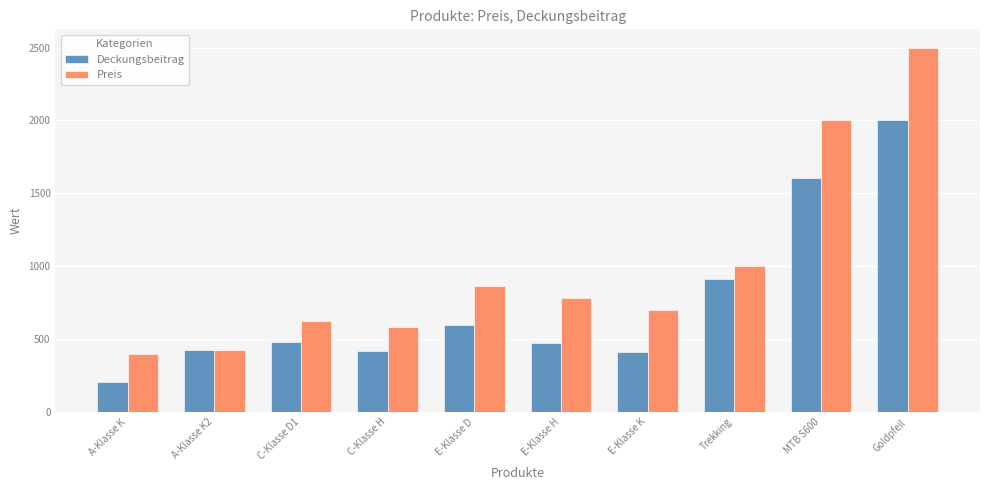

What is the approximate value of Deckungsbeitrag at E-Klasse D?

595.3